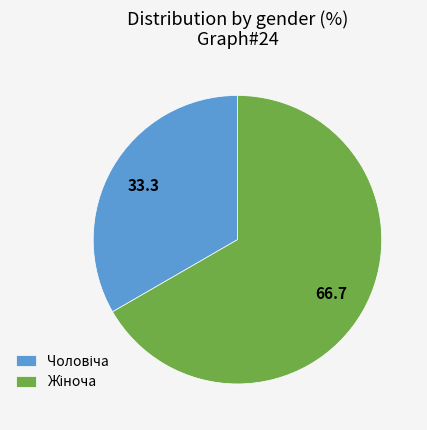

Does any single category account for the majority?

Yes